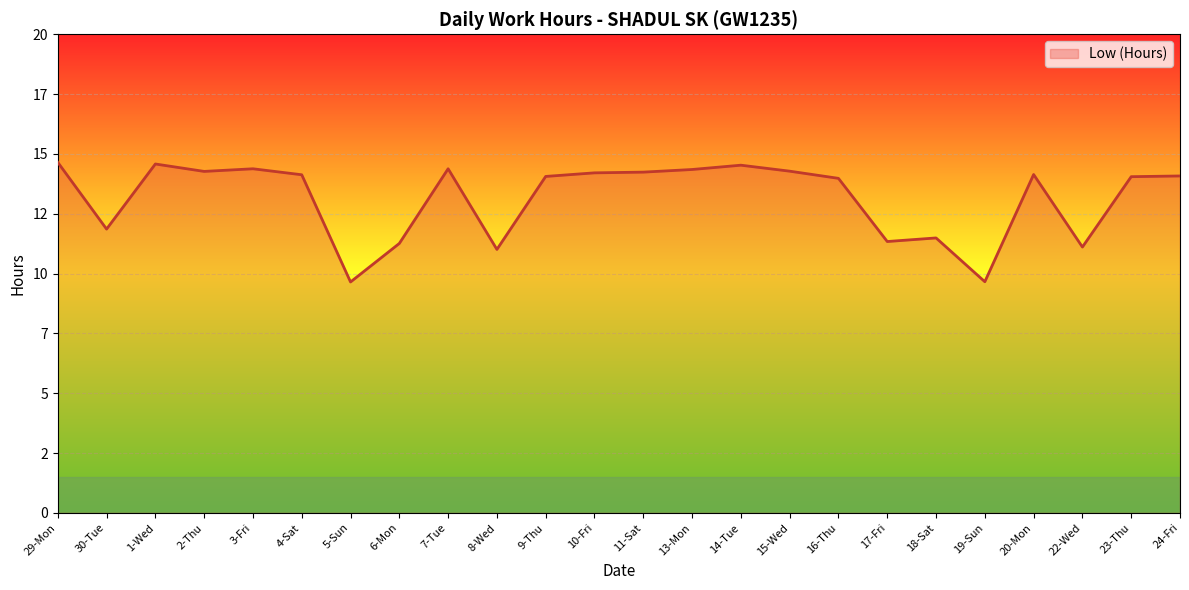

Is this an area chart (filled region under the line)?

Yes